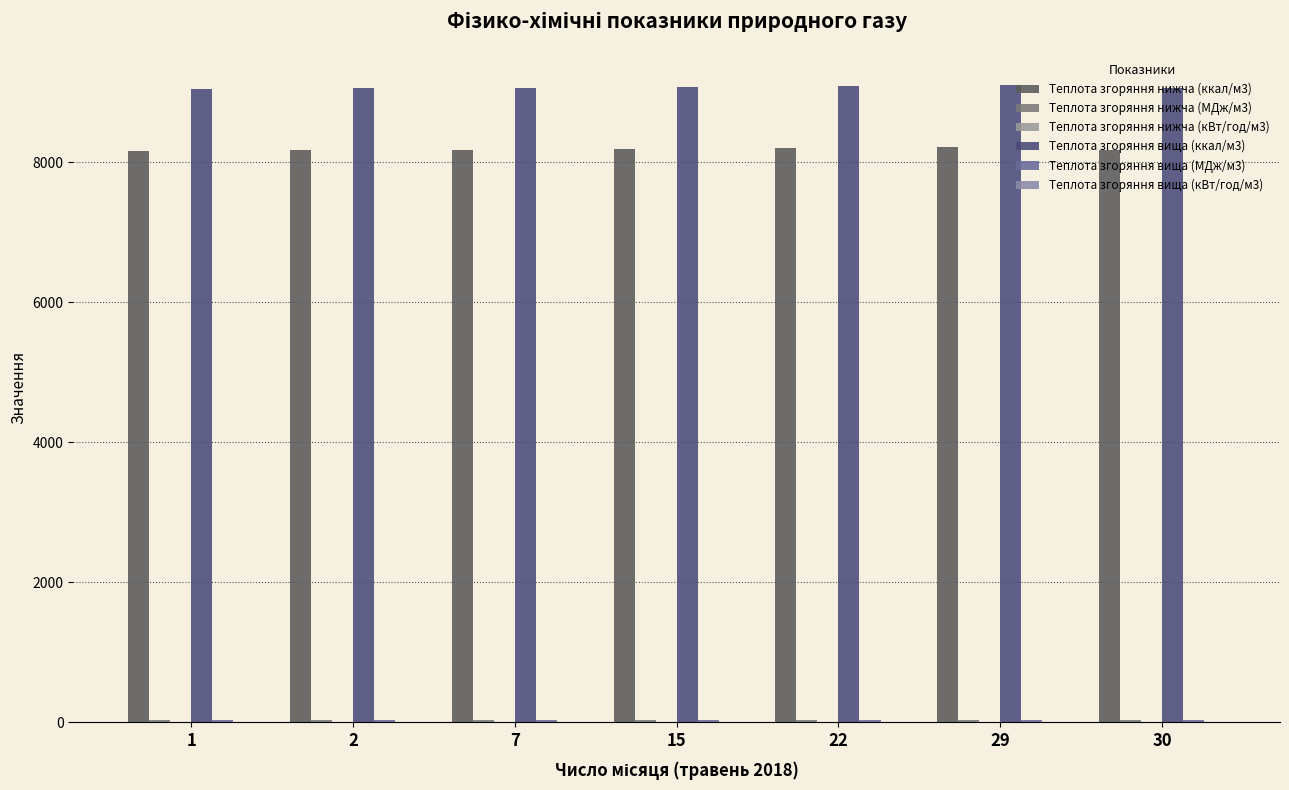

What is the smallest value displayed?

9.5